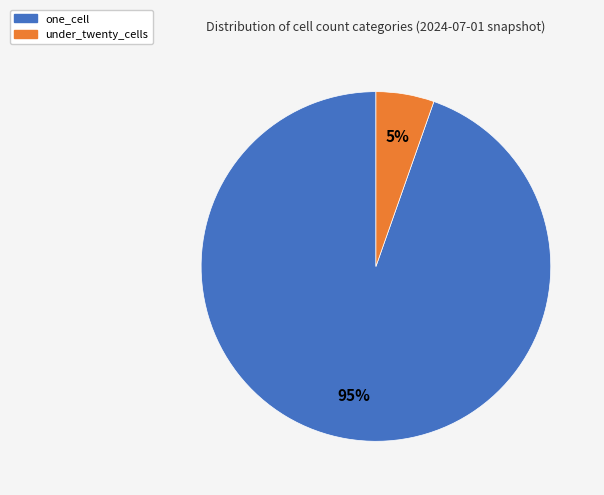

The one_cell slice represents 99% of the pie. True or false?

False